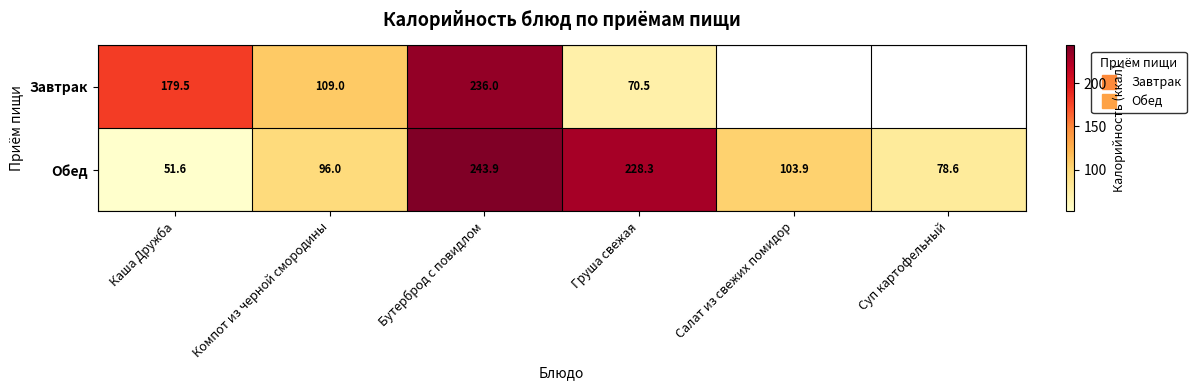

What is the smallest value displayed?

51.6